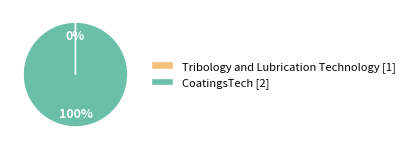

Is it true that CoatingsTech [2] is 100% of the pie?

True